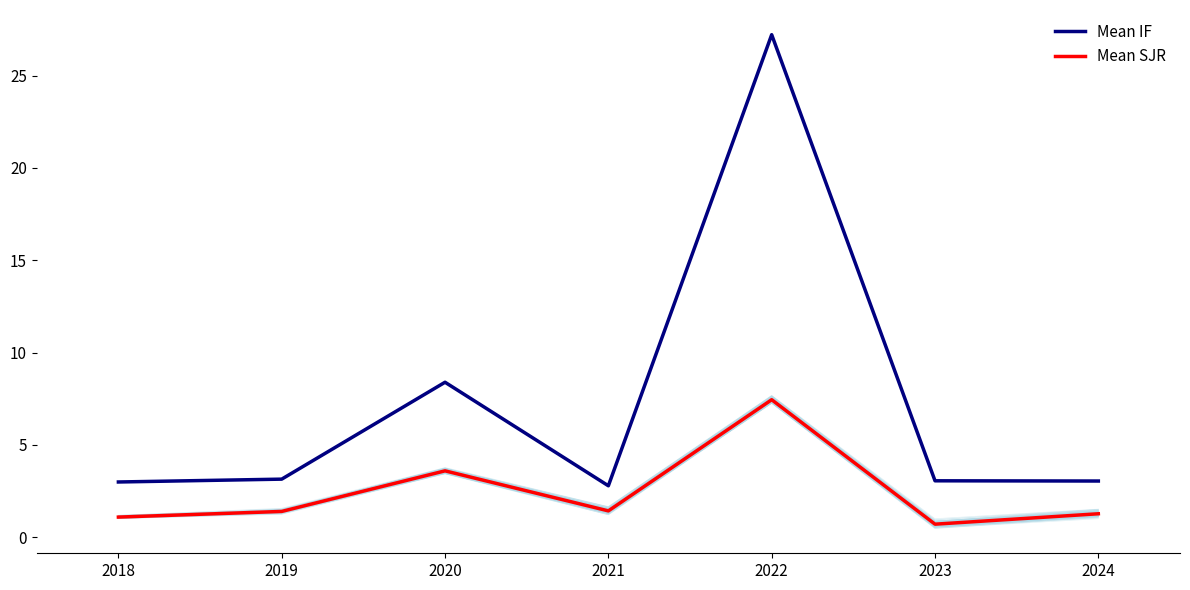

What is the approximate value of Mean SJR at 2019?

1.4